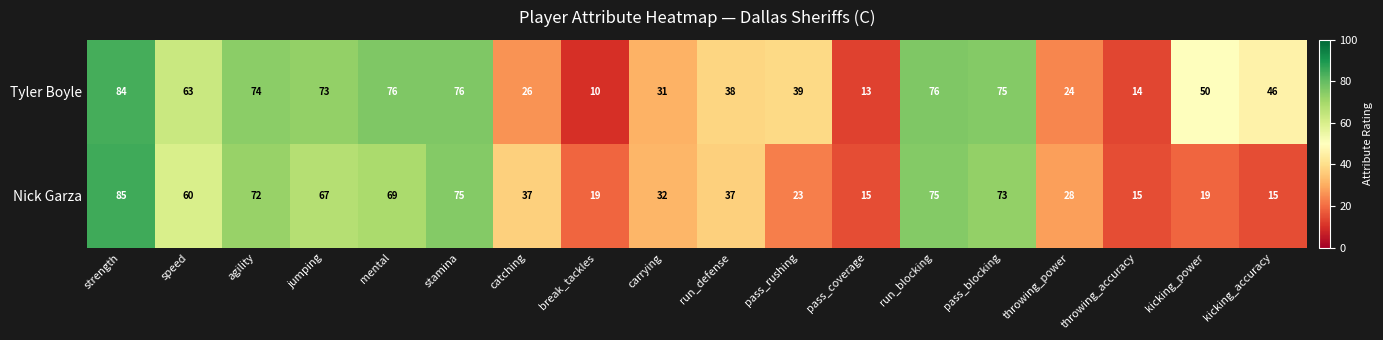

What is the difference between the maximum and minimum values in the Nick Garza series?

70